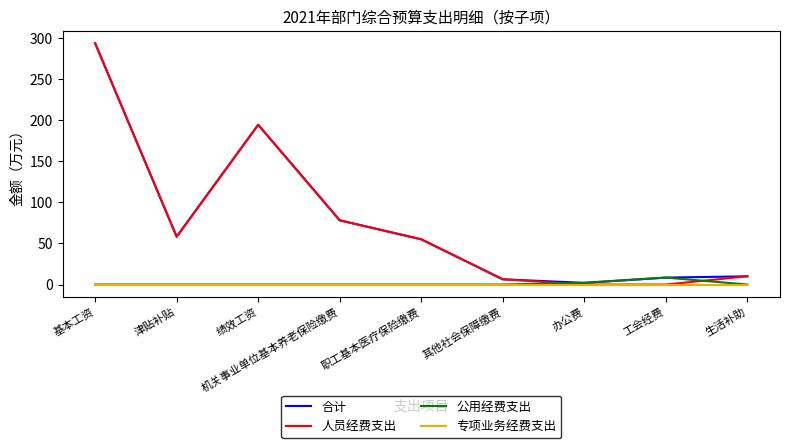

True or false: 合计 has more than 2 points higher than both neighbors.

False